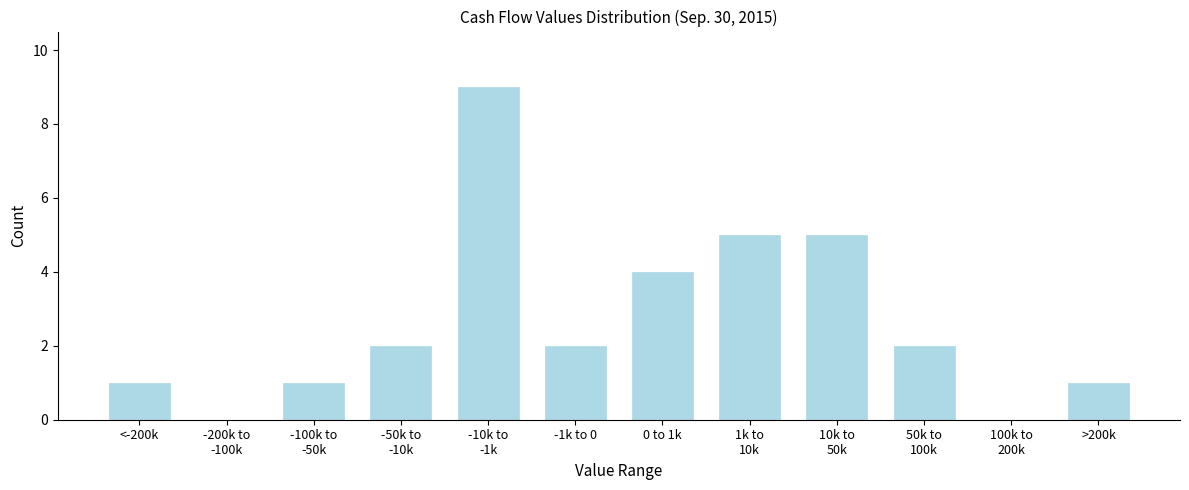

What is the sum of all values?

32